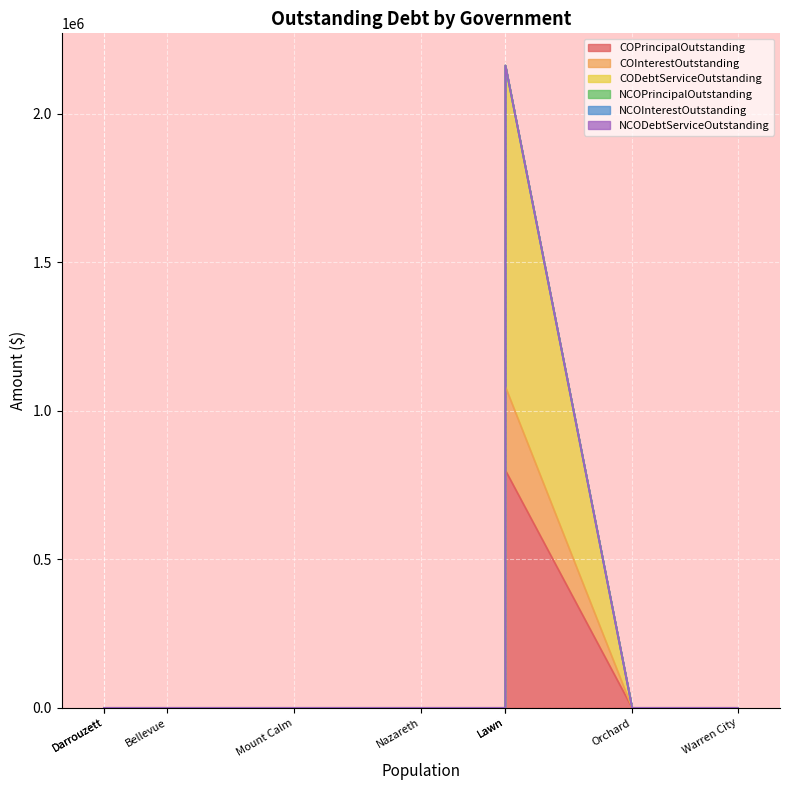

Is the value of CODebtServiceOutstanding at Darrouzett greater than the value of NCODebtServiceOutstanding at Nazareth?

No